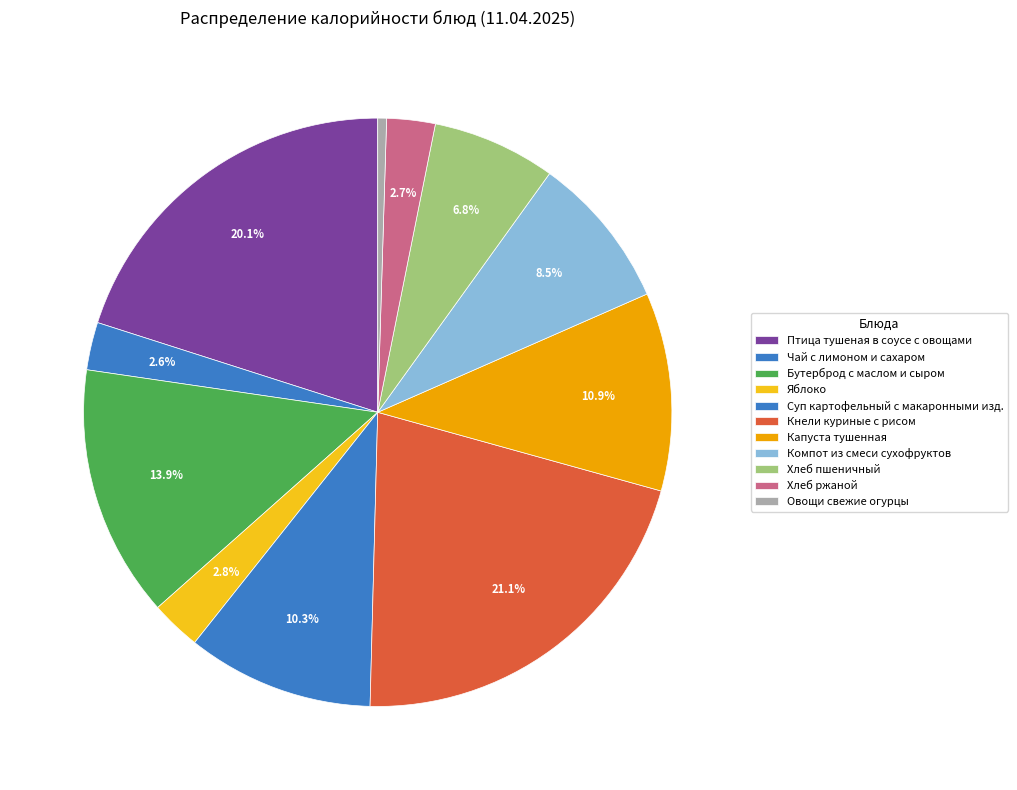

Which category has the biggest portion of the pie?

Кнели куриные с рисом